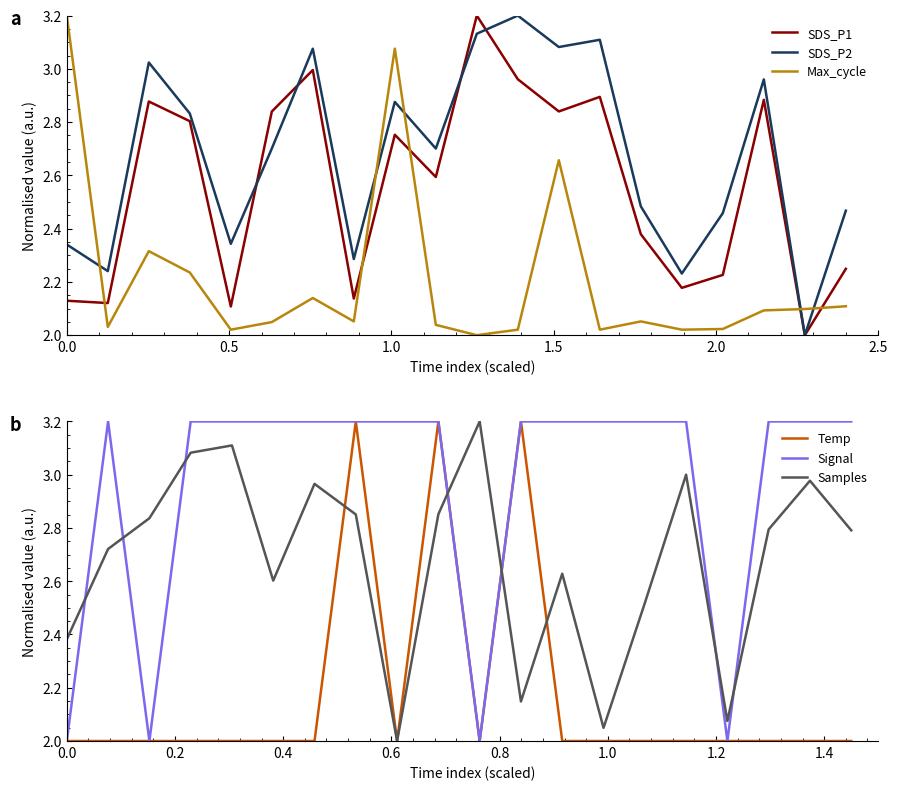

Which series ends up on top after the final intersection of Max_cycle and SDS_P1?

SDS_P1